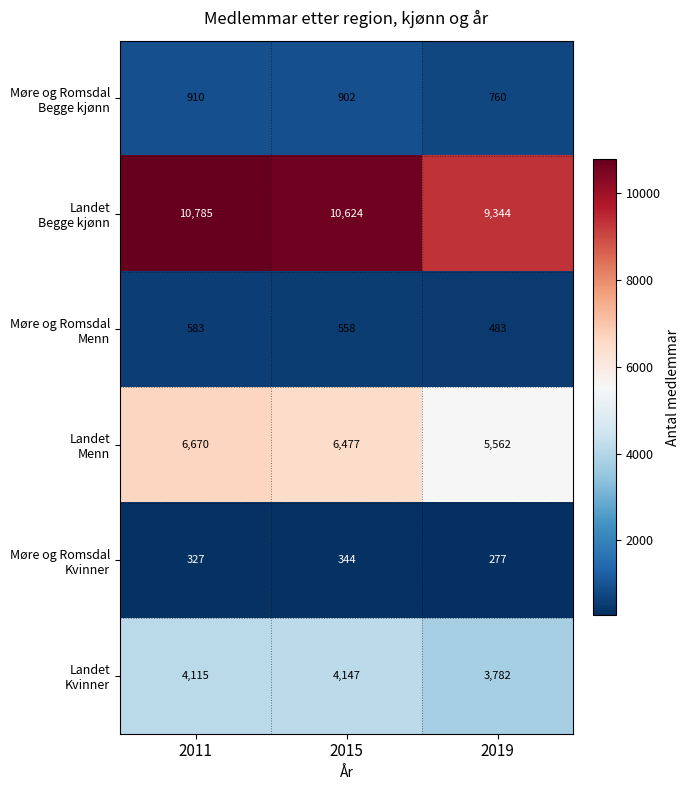

At which category is the sum across all series the highest?

2011